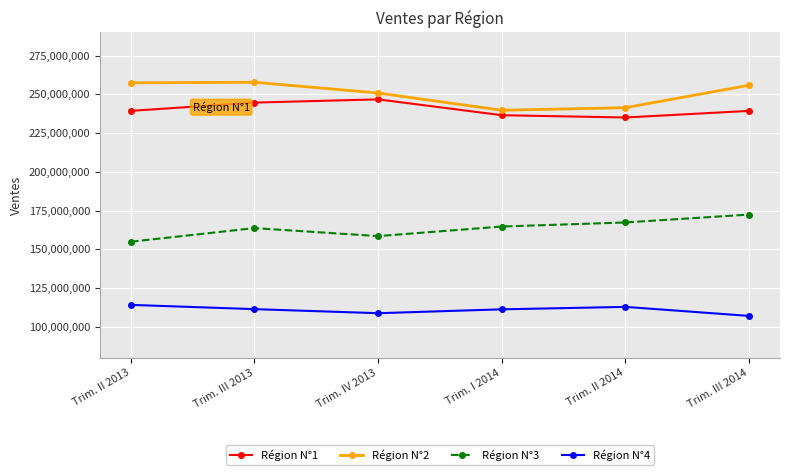

What is the minimum value shown in the chart?

107015887